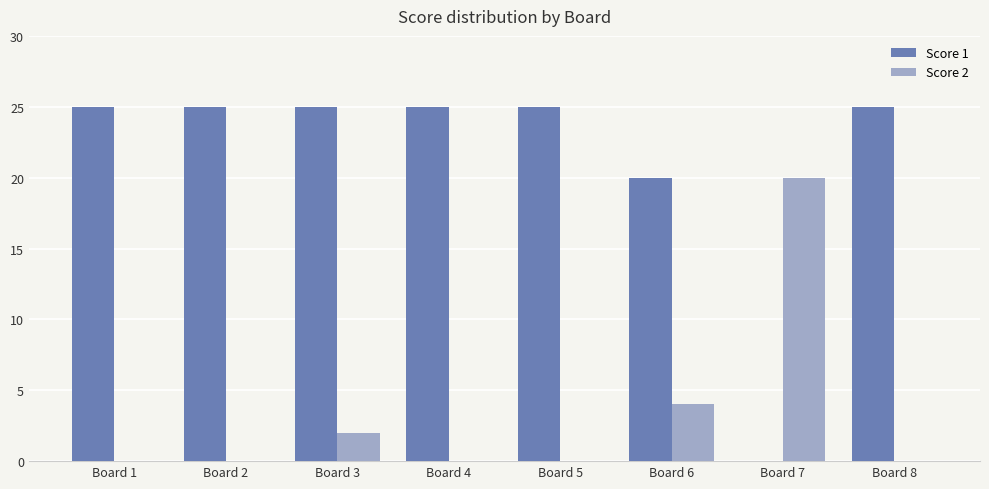

At which label is Score 1 closest to 12?

Board 6